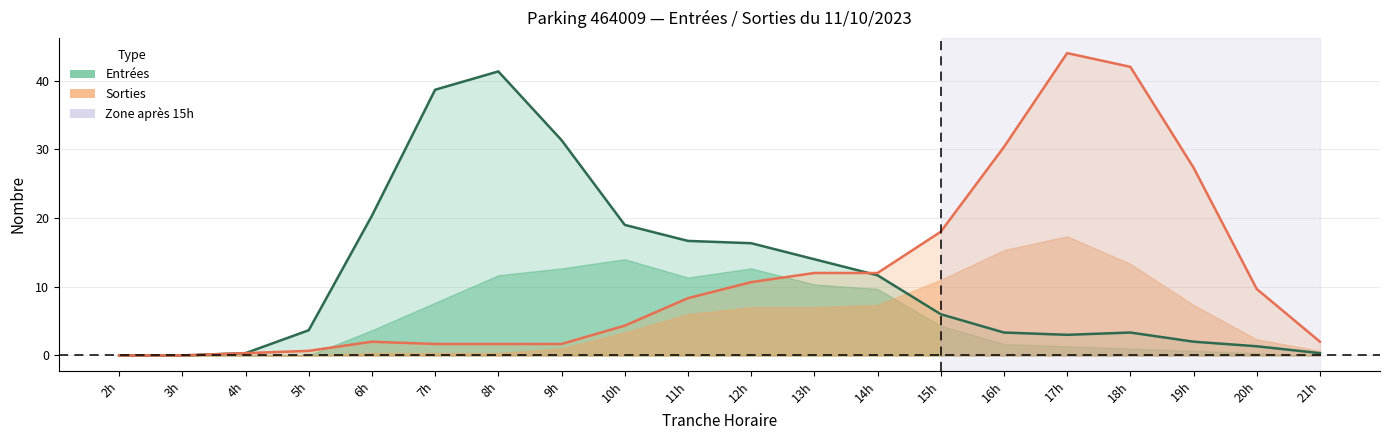

How many series are shown in this chart?

2